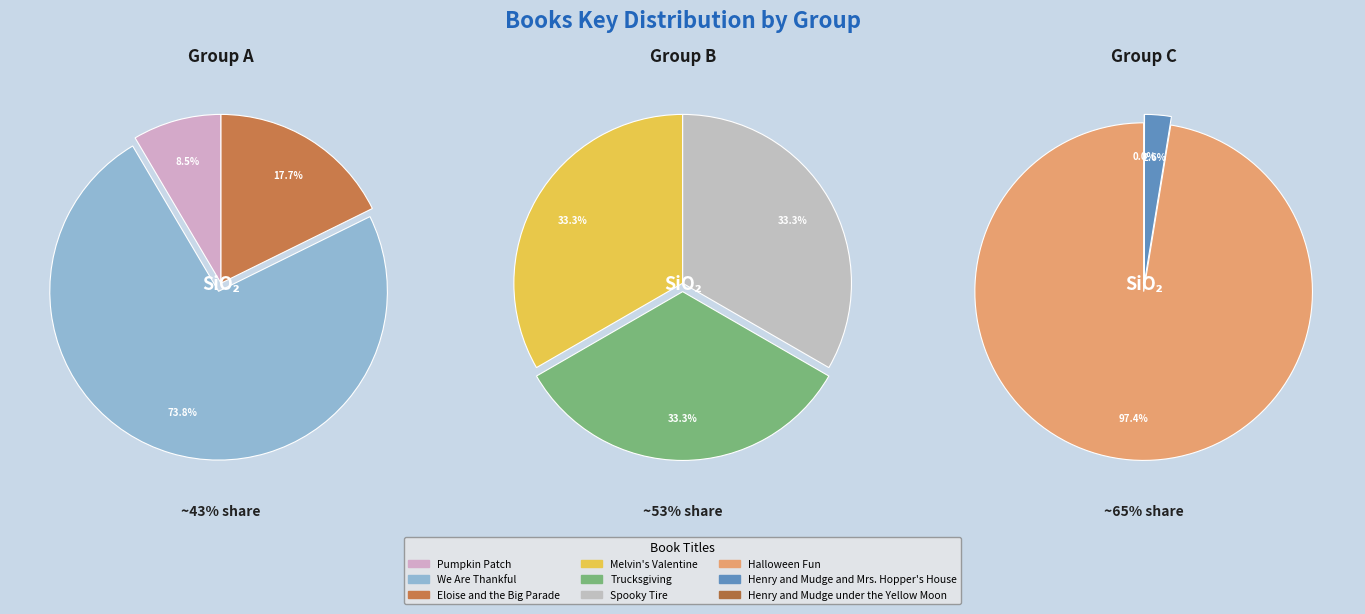

Does We Are Thankful account for over 50% of the chart?

No